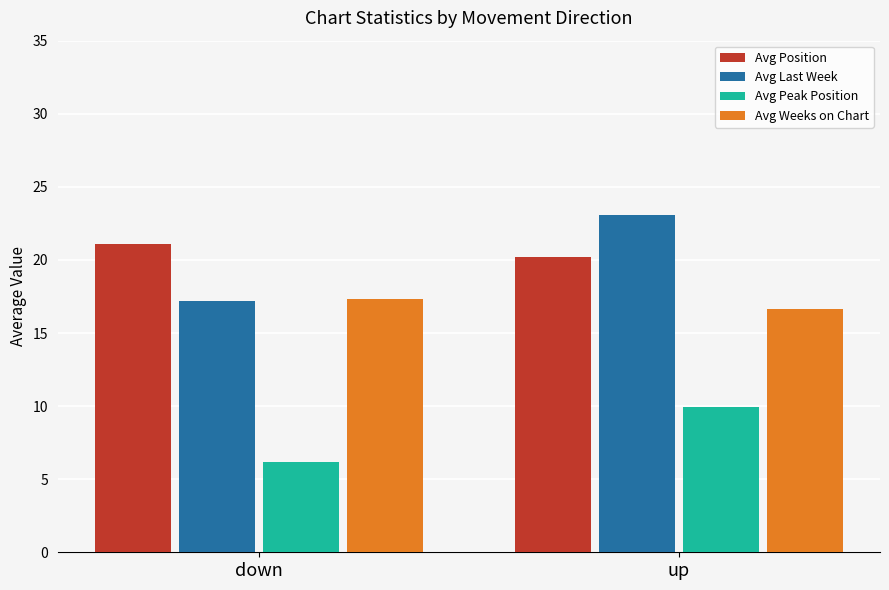

Is the value of Avg Last Week at down greater than the value of Avg Peak Position at up?

Yes